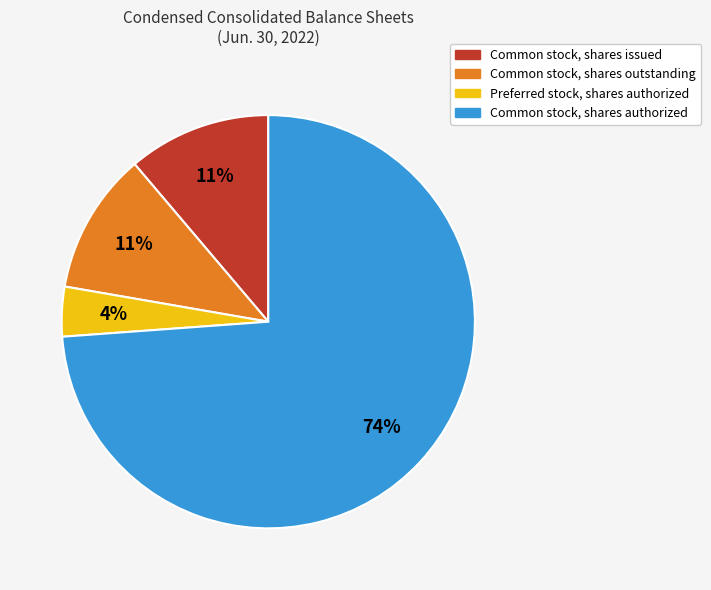

True or false: Common stock, shares authorized accounts for 65% of the total.

False